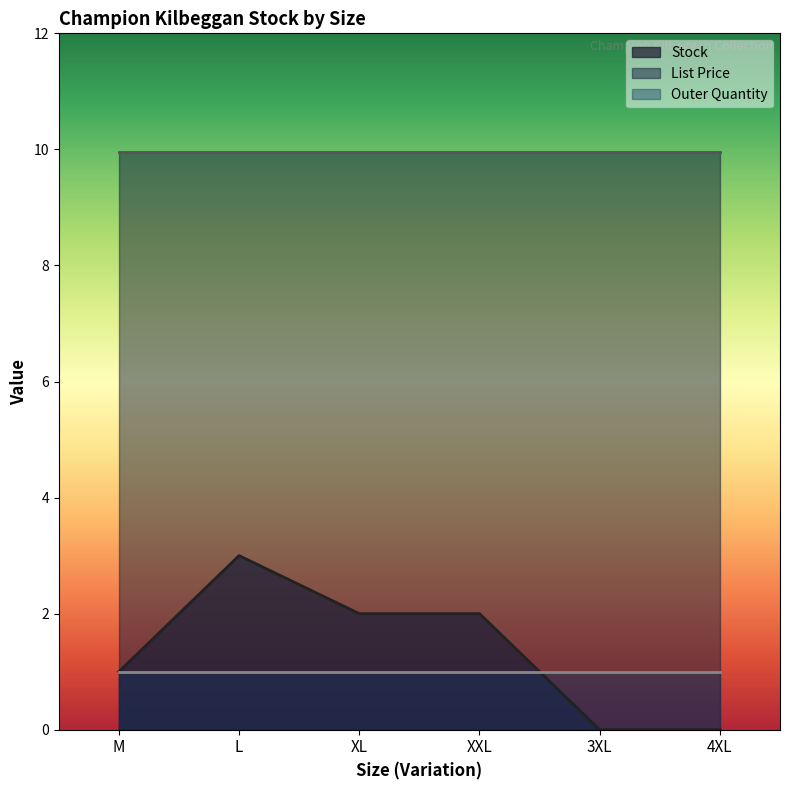

At how many categories does at least one series exceed 1?

6